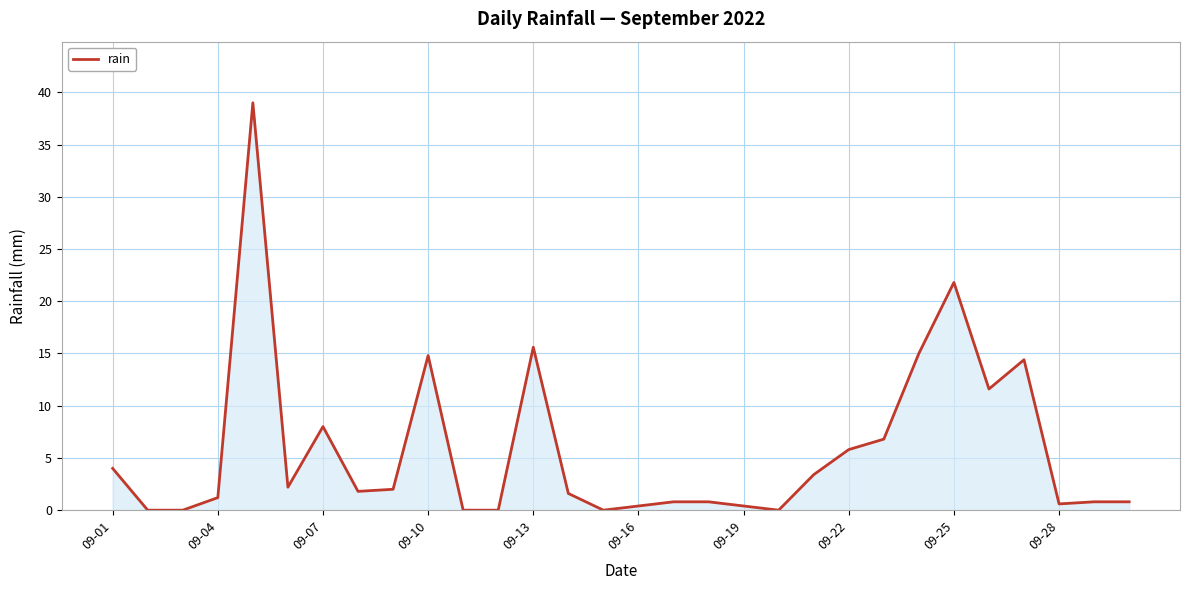

What is the difference between the maximum and minimum values?

39.0